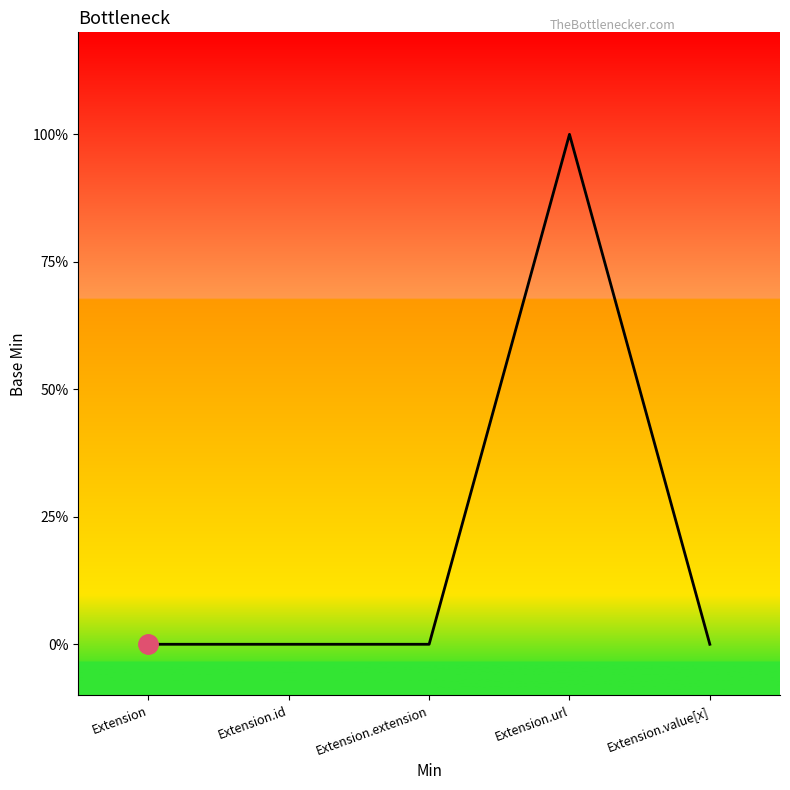

How many points are higher than both their immediate neighbors (excluding endpoints)?

1